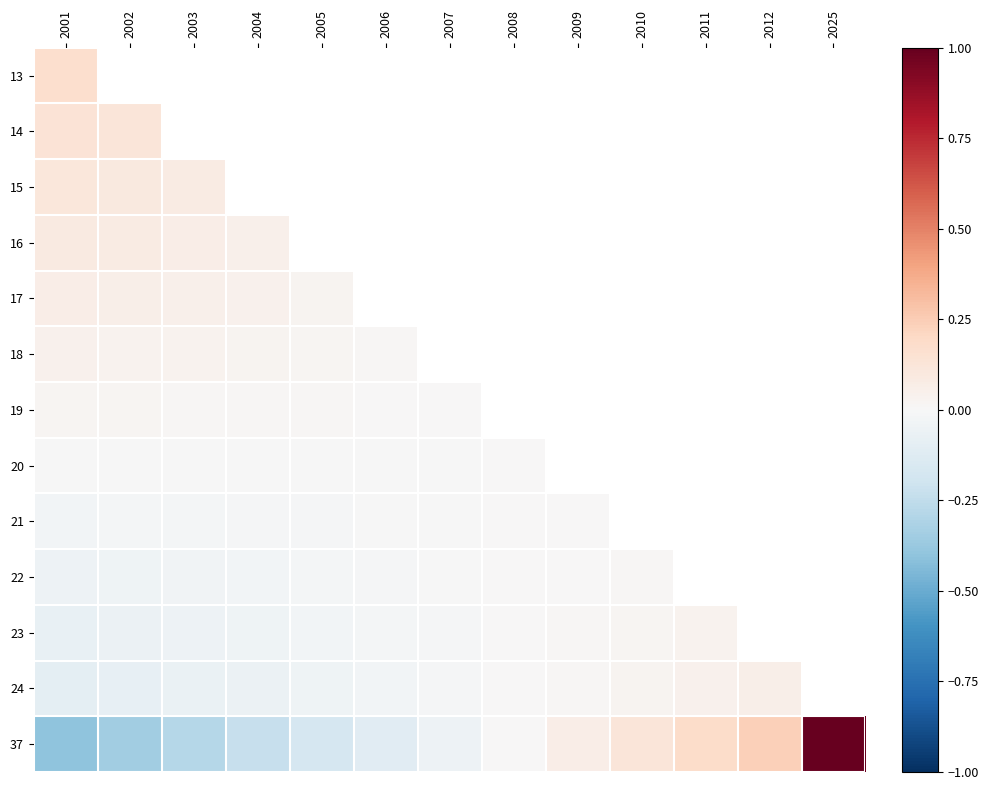

What is the minimum value shown in the chart?

-0.4